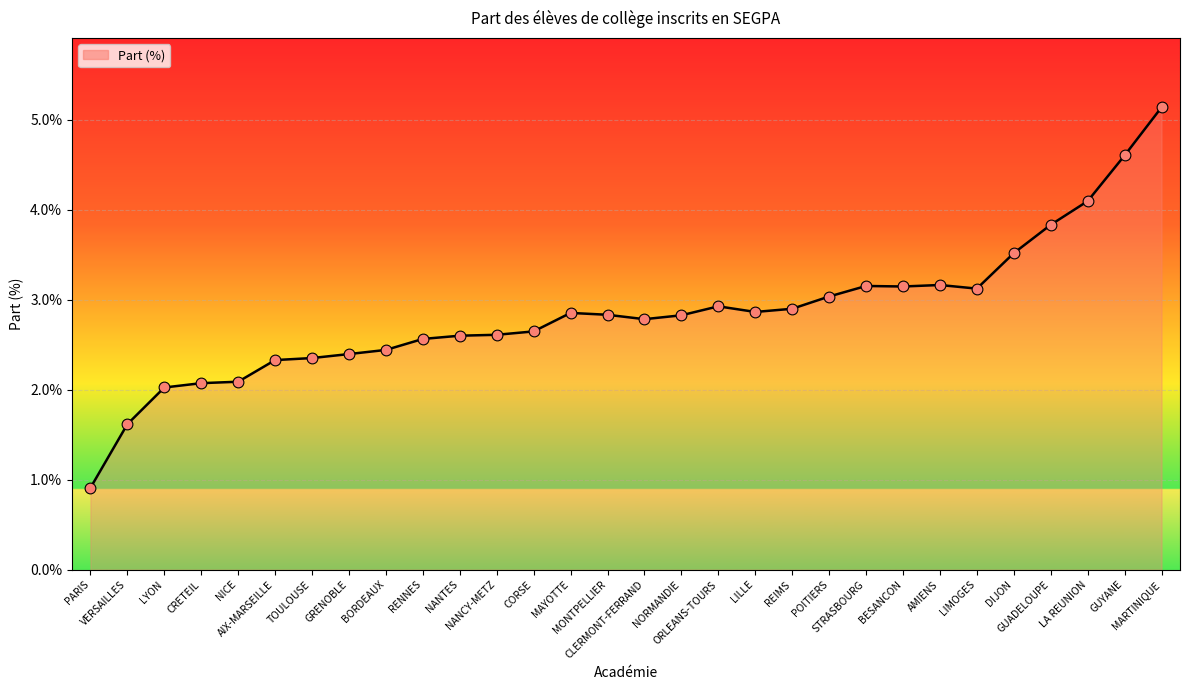

What is the change in value from MAYOTTE to GUADELOUPE?

+1.0